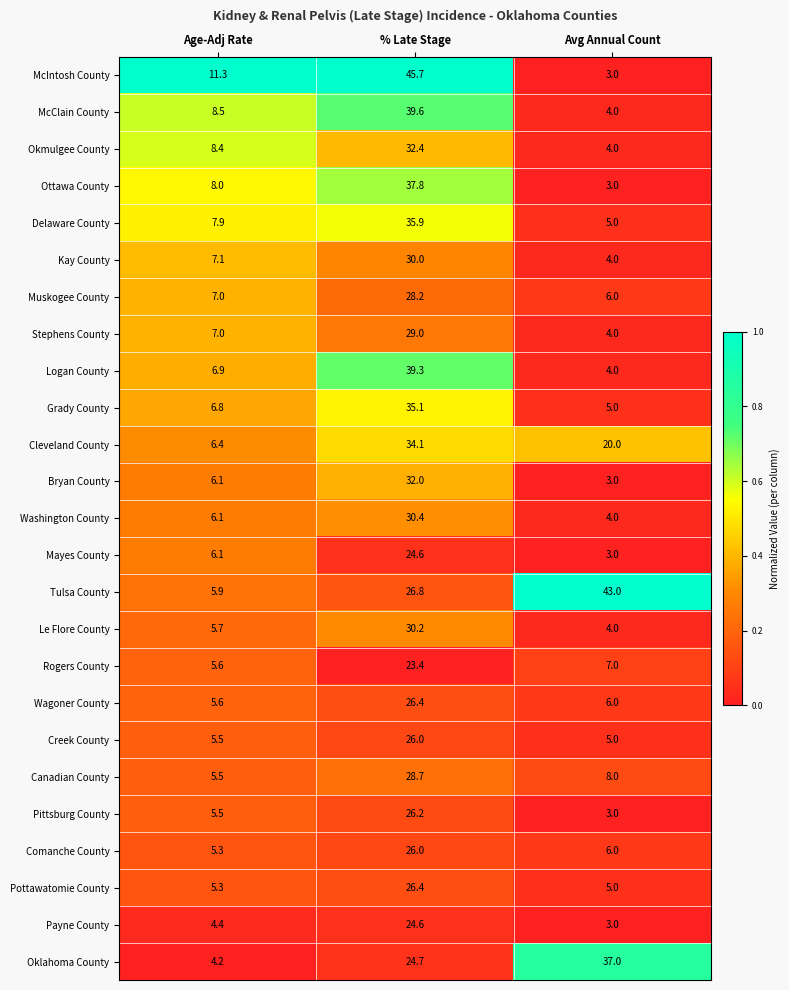

Rank the categories by Rogers County value from lowest to highest.

Age-Adj Rate, Avg Annual Count, % Late Stage